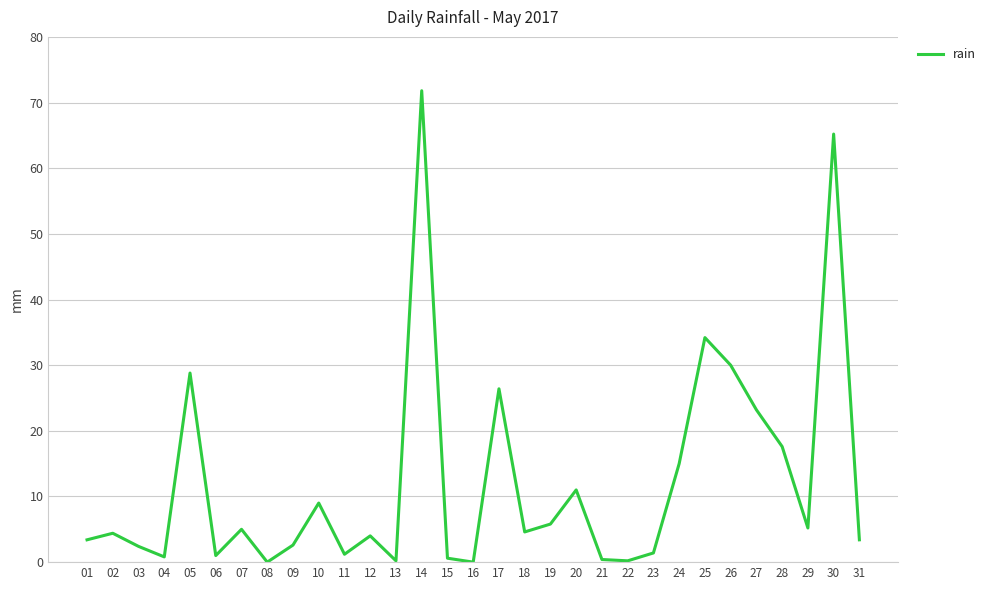

What is the greatest value displayed?

71.8